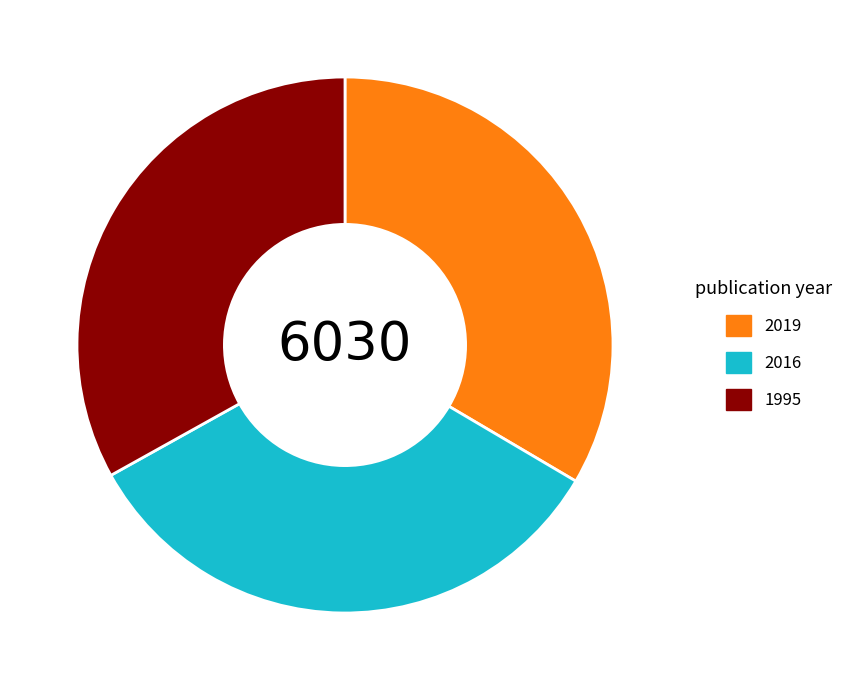

Does any single category account for the majority?

No